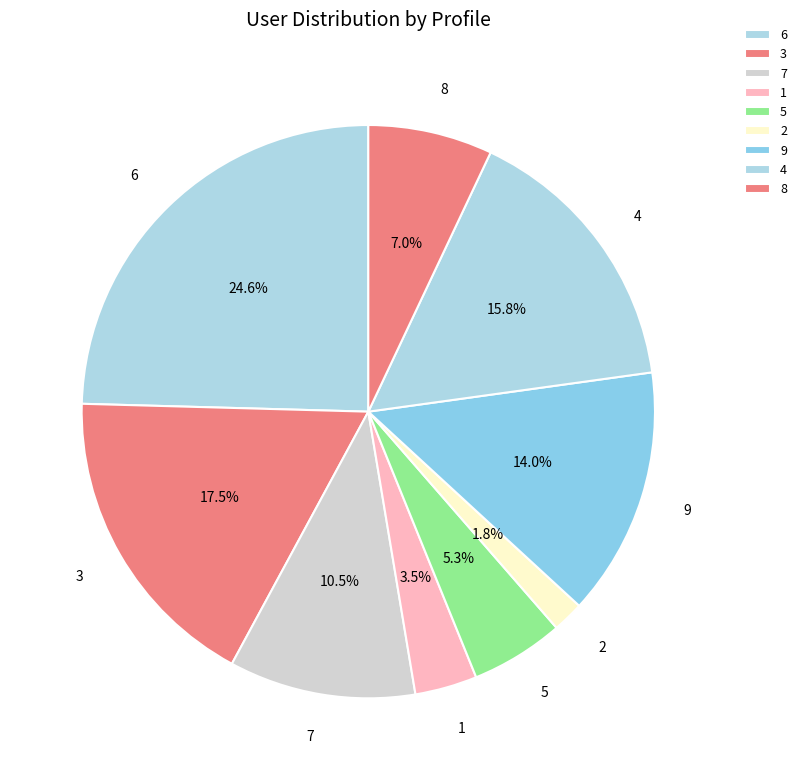

Which category has the smallest portion of the pie?

2